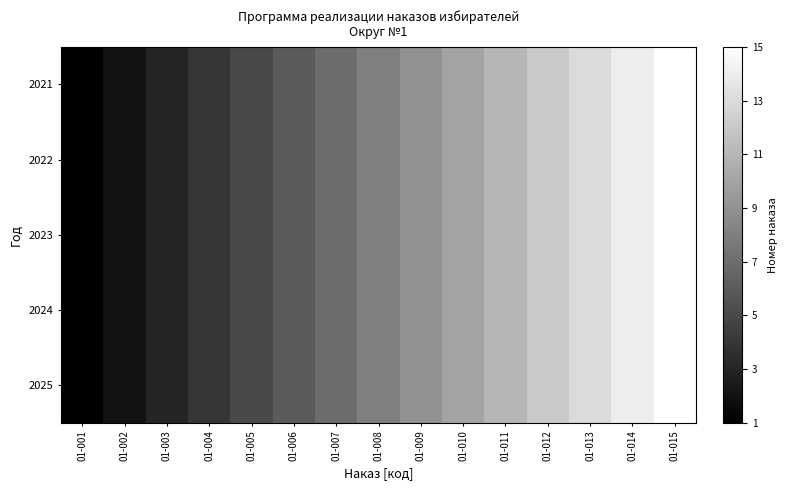

List the series in order of their peak value, highest first.

2021, 2022, 2023, 2024, 2025